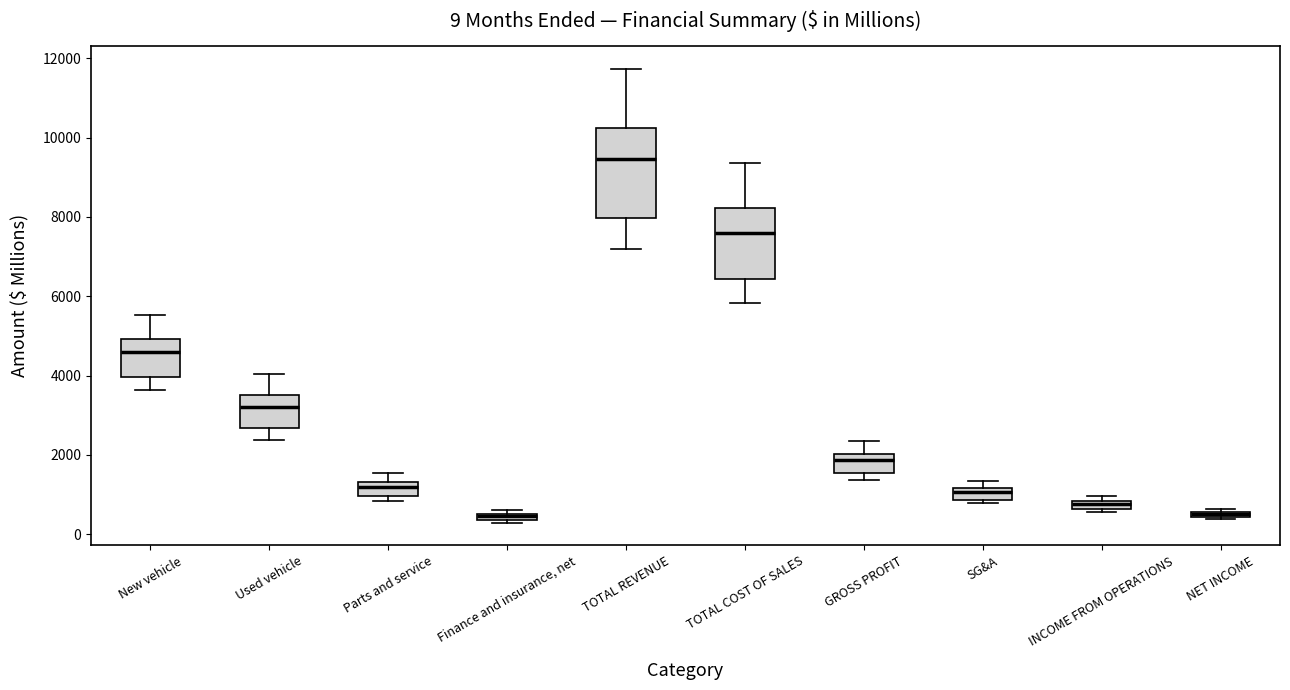

Which box is the tallest, from its lower edge to its upper edge?

TOTAL REVENUE